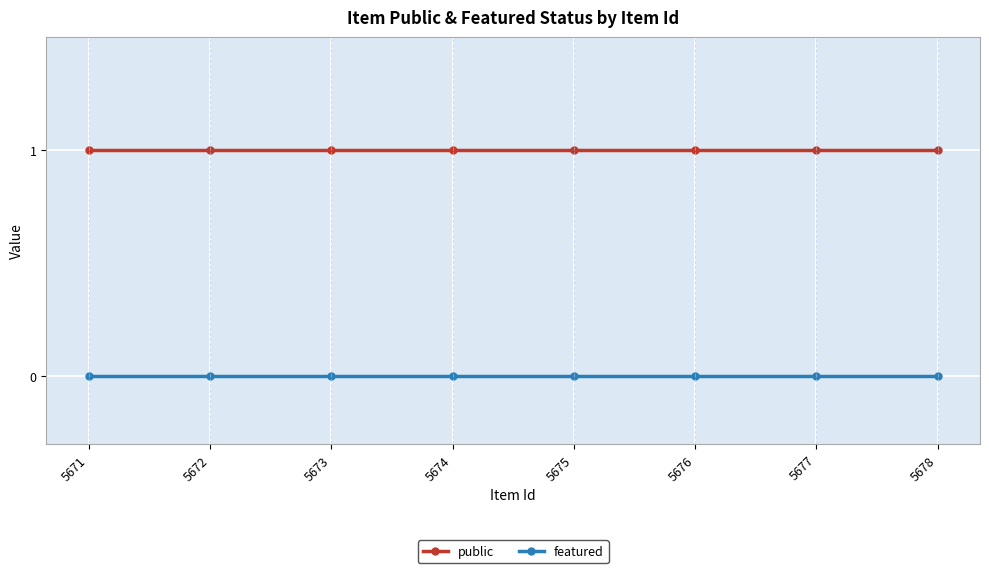

True or false: featured and public intersect in this chart.

False